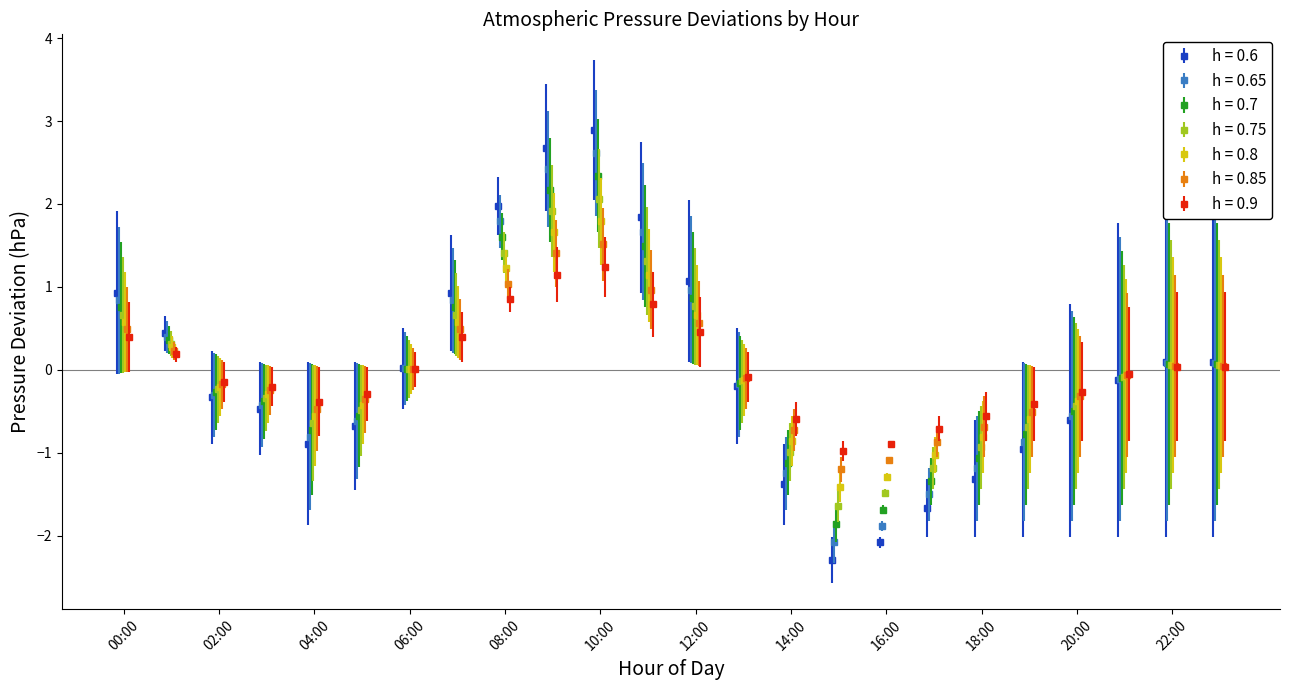

What is the minimum value for h = 0.6?

-2.3